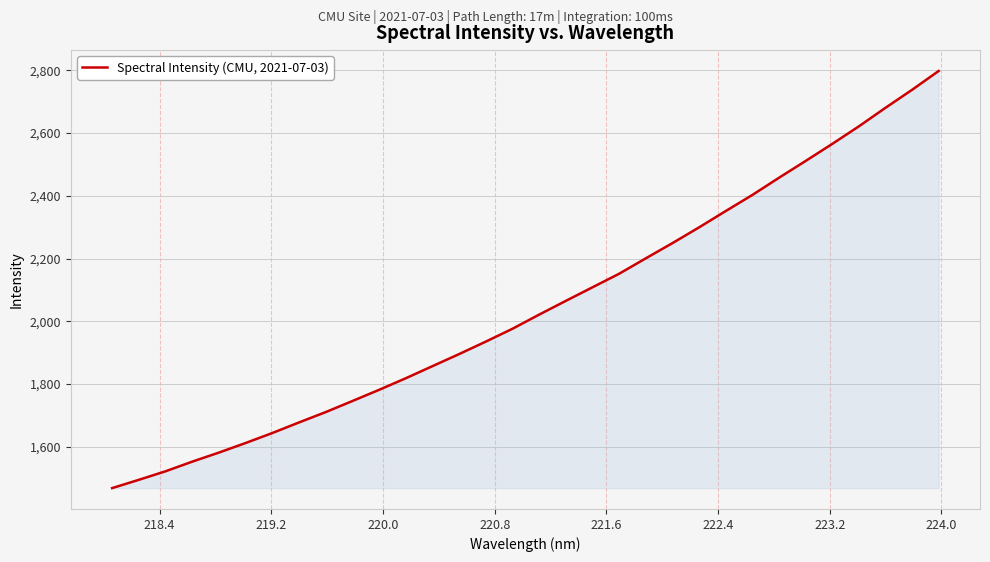

What is the minimum value shown in the chart?

1468.2